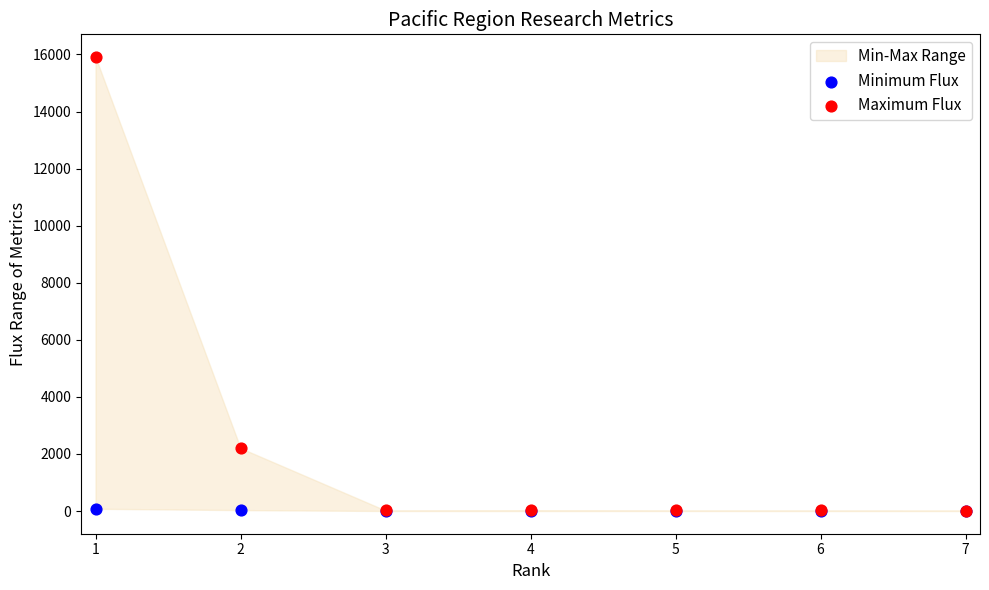

Which series has the widest spread of Y values?

Maximum Flux